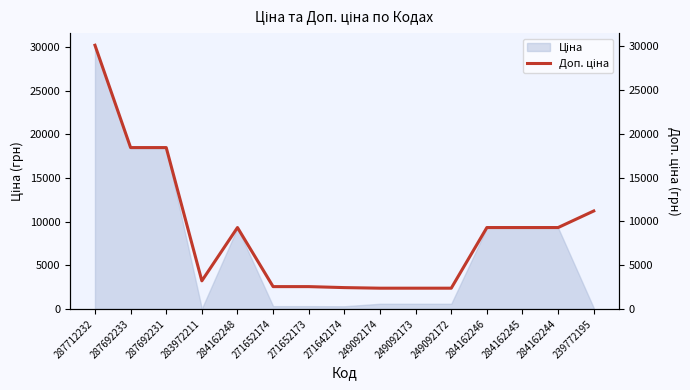

What is the difference between the maximum and minimum values?

27736.3